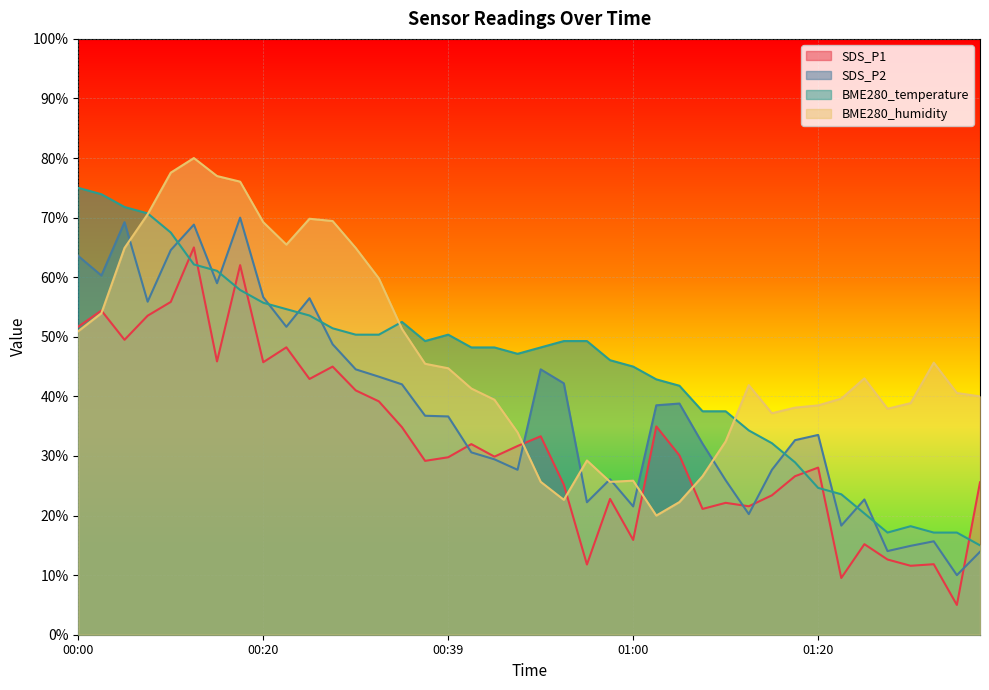

Between 00:12 and 00:10, which is larger?

00:12